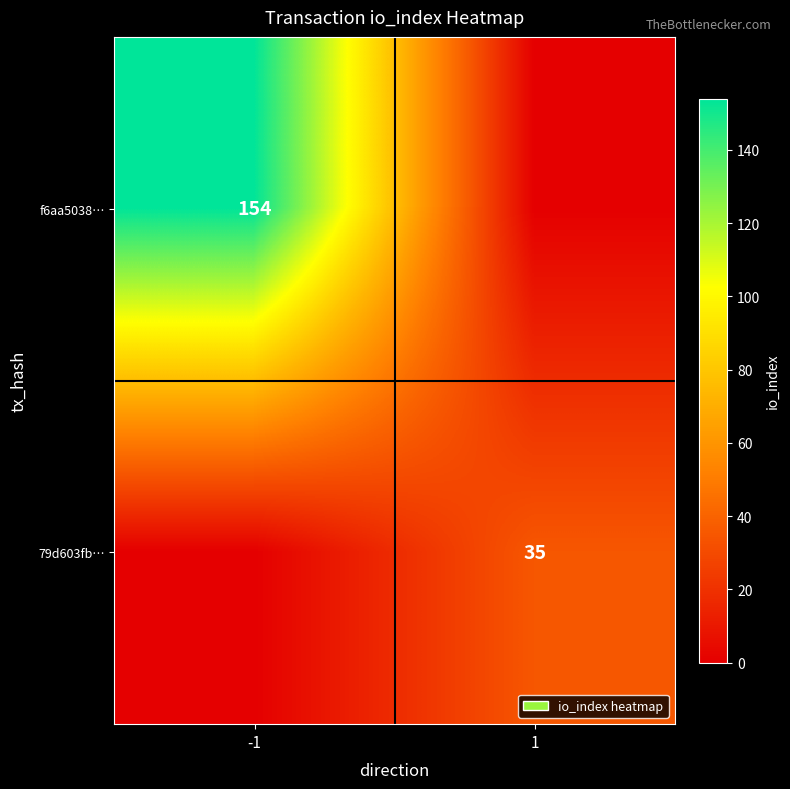

True or false: 79d603fb… has a value of 23 at 1.

False